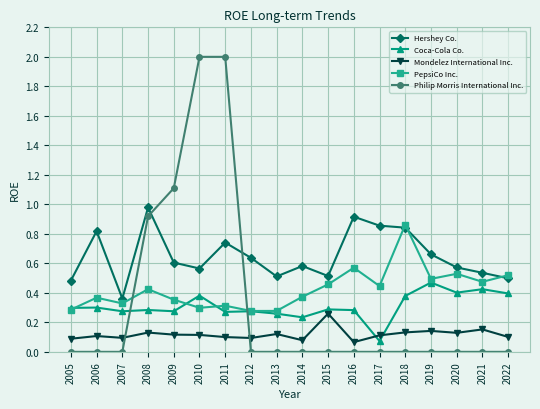

True or false: Hershey Co. has a value of 0.4 at 2011.

False